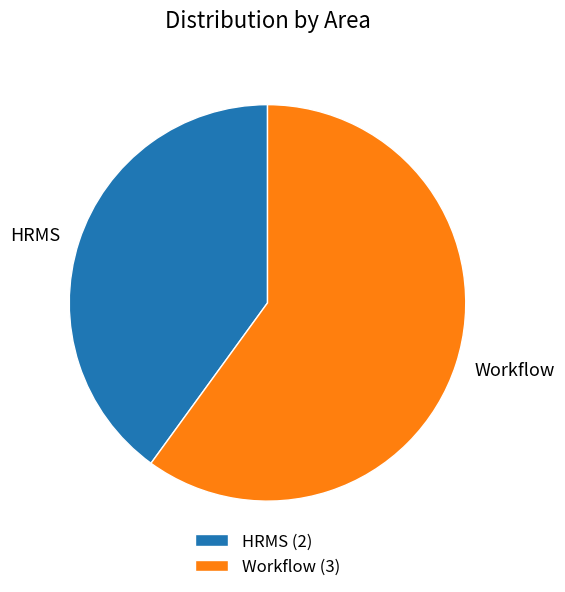

Between Workflow and HRMS, which is larger?

Workflow